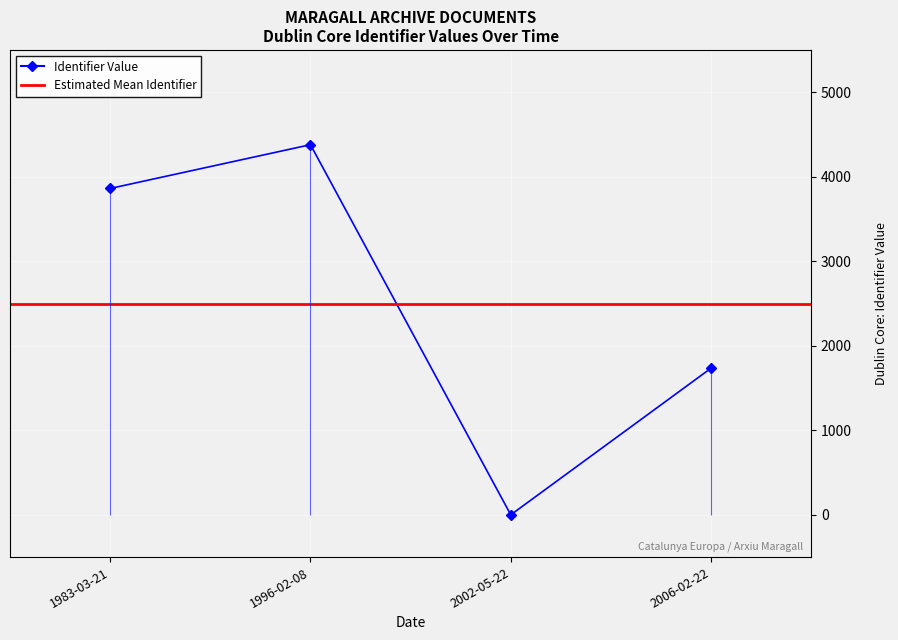

True or false: the data shows 4379 at 1996-02-08.

True